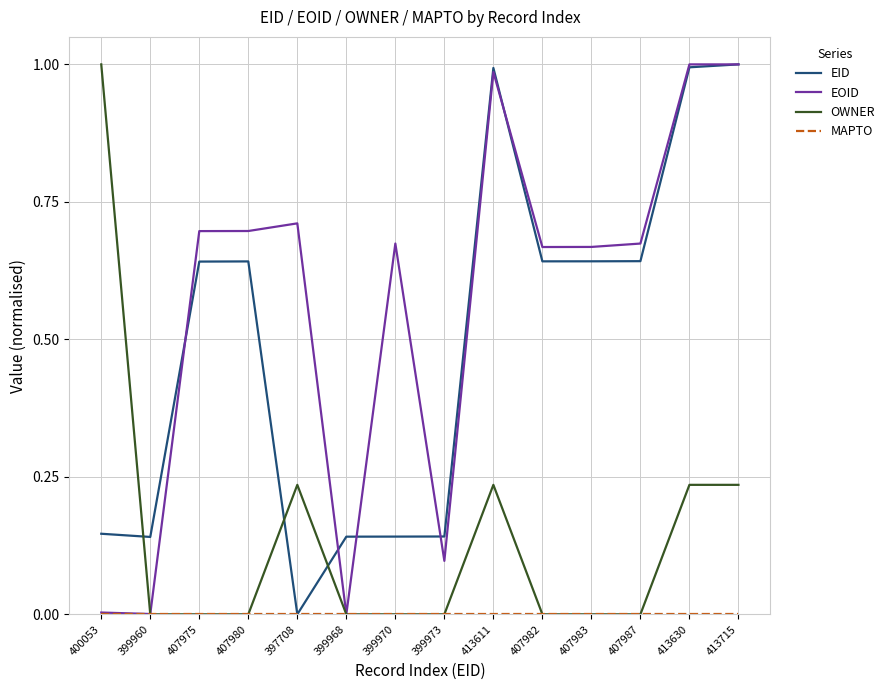

How many lines are shown in the chart?

4